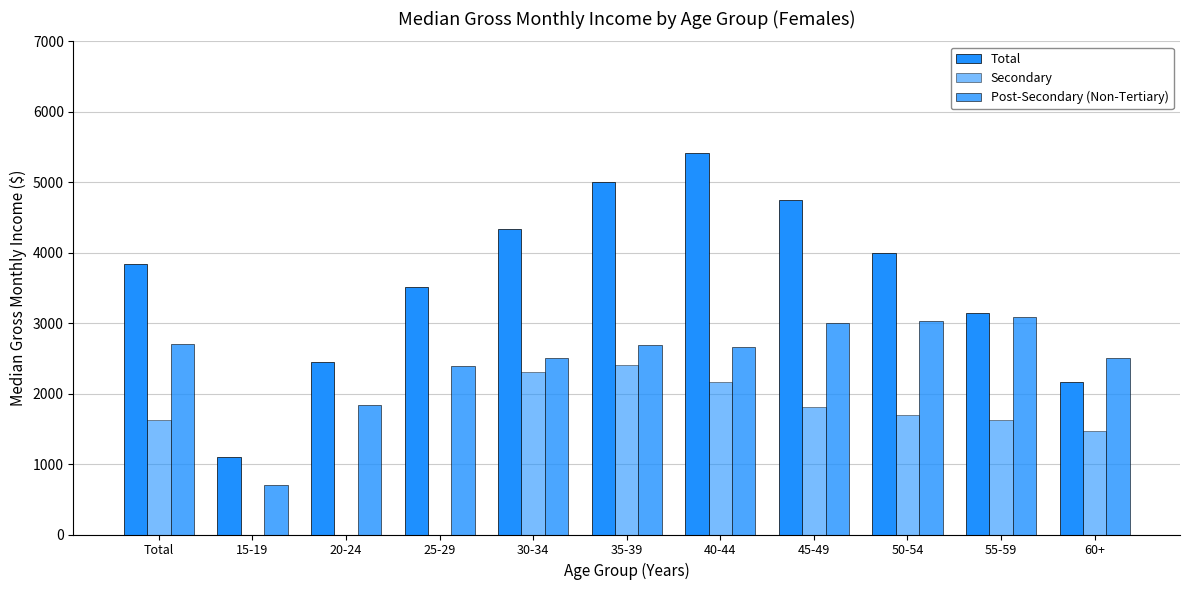

What are all the series names shown in the legend?

Total, Secondary, Post-Secondary (Non-Tertiary)